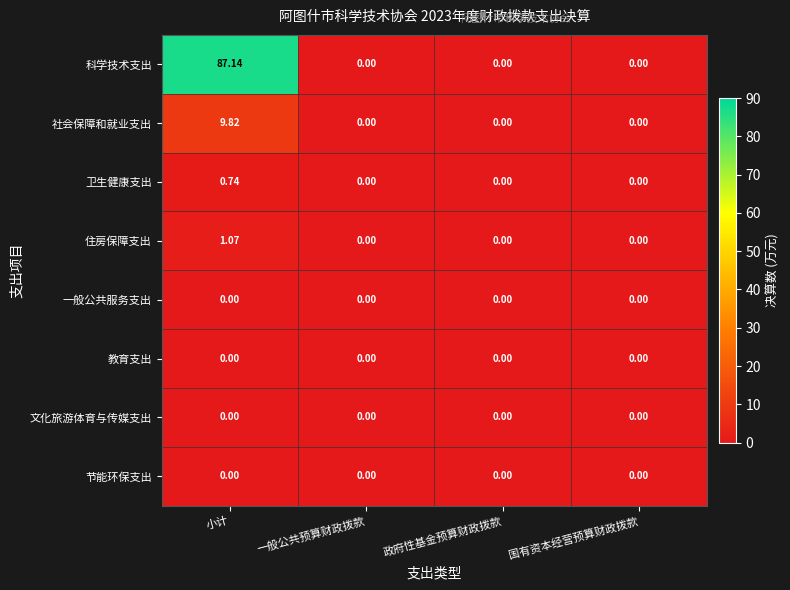

Which category has the highest value across all series?

小计